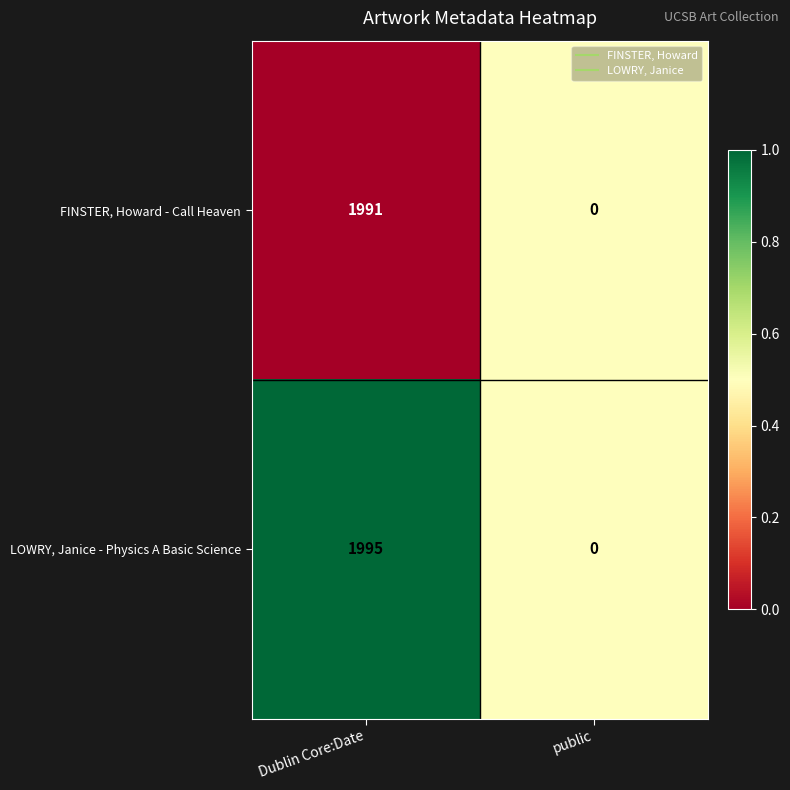

Rank the series by their maximum value, from lowest to highest.

FINSTER, Howard - Call Heaven, LOWRY, Janice - Physics A Basic Science